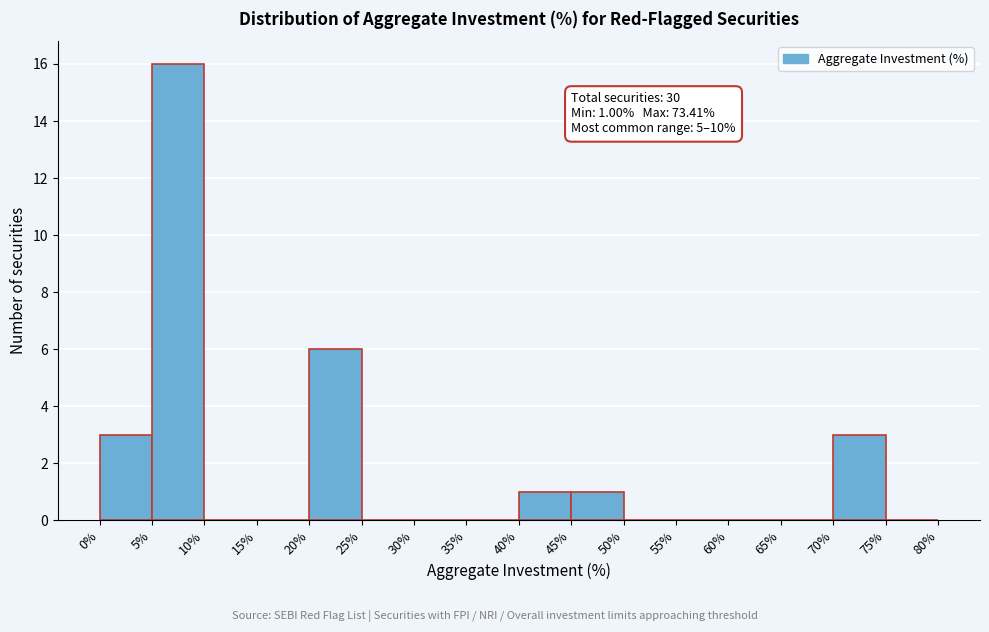

Over which range of the x-axis is the bar tallest?

5% to 10%